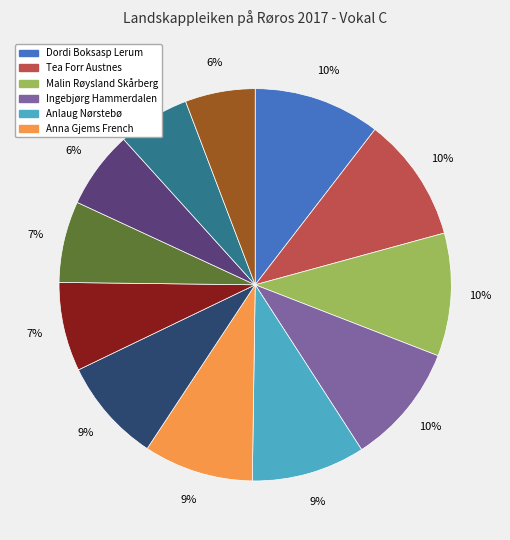

Is there a majority slice in this chart?

No